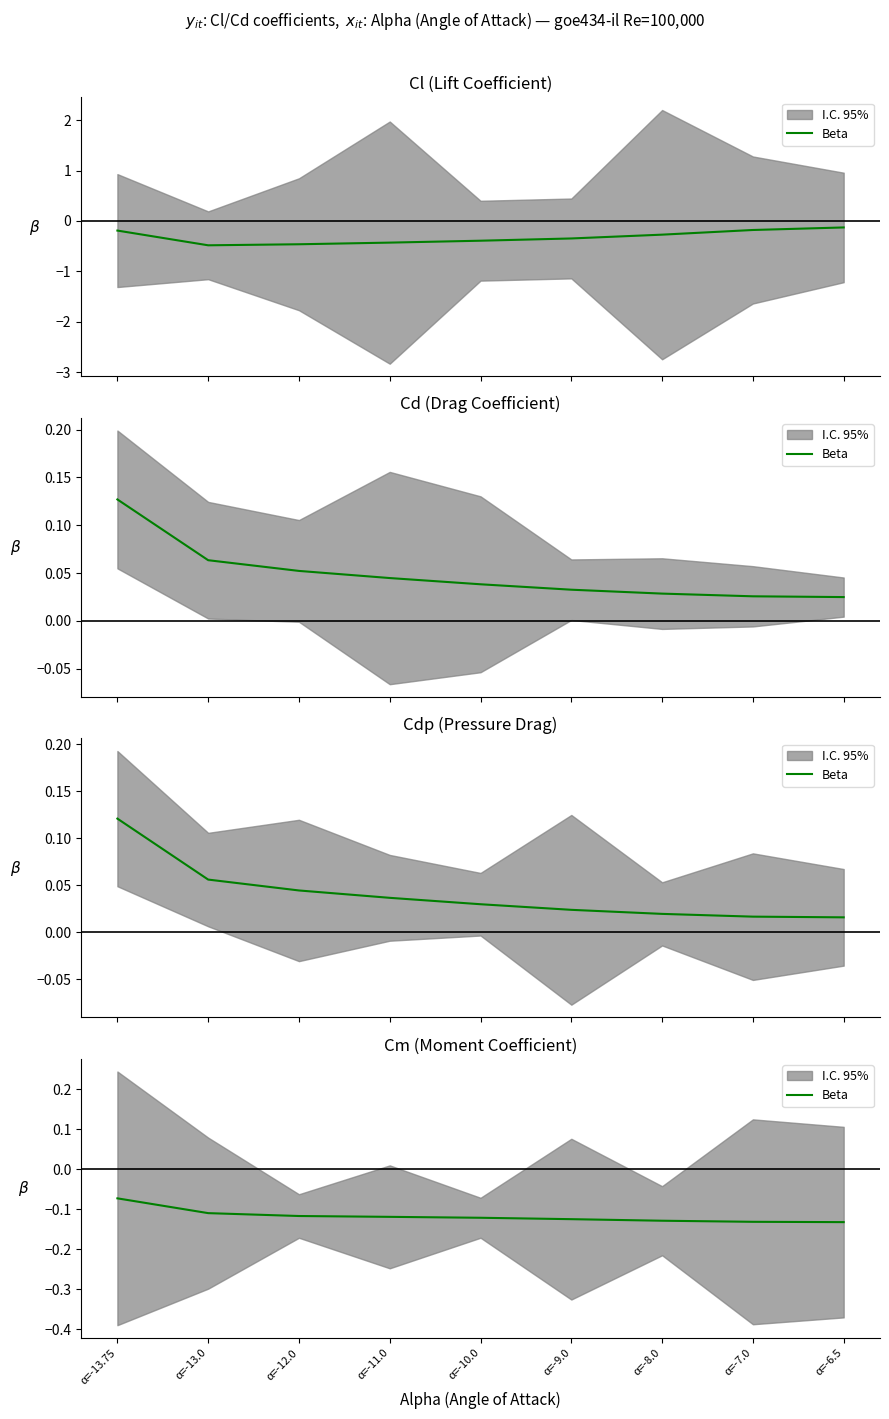

What is the change in value from α=-13.75 to α=-6.5?

-0.1